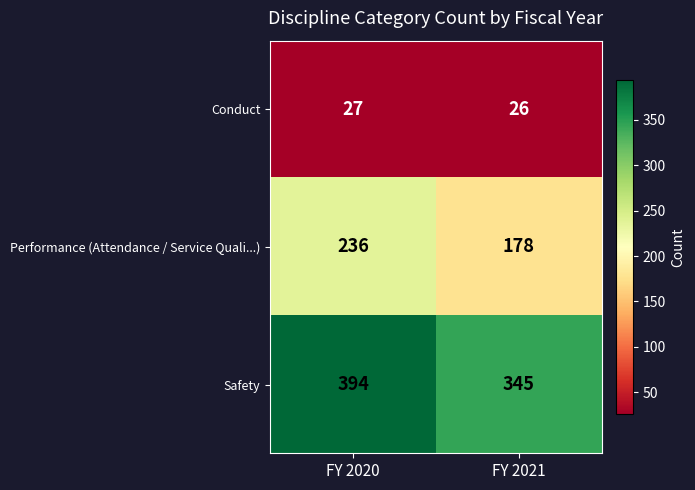

Rank the series at FY 2021 from highest to lowest value.

Safety, Performance (Attendance / Service Quali...), Conduct